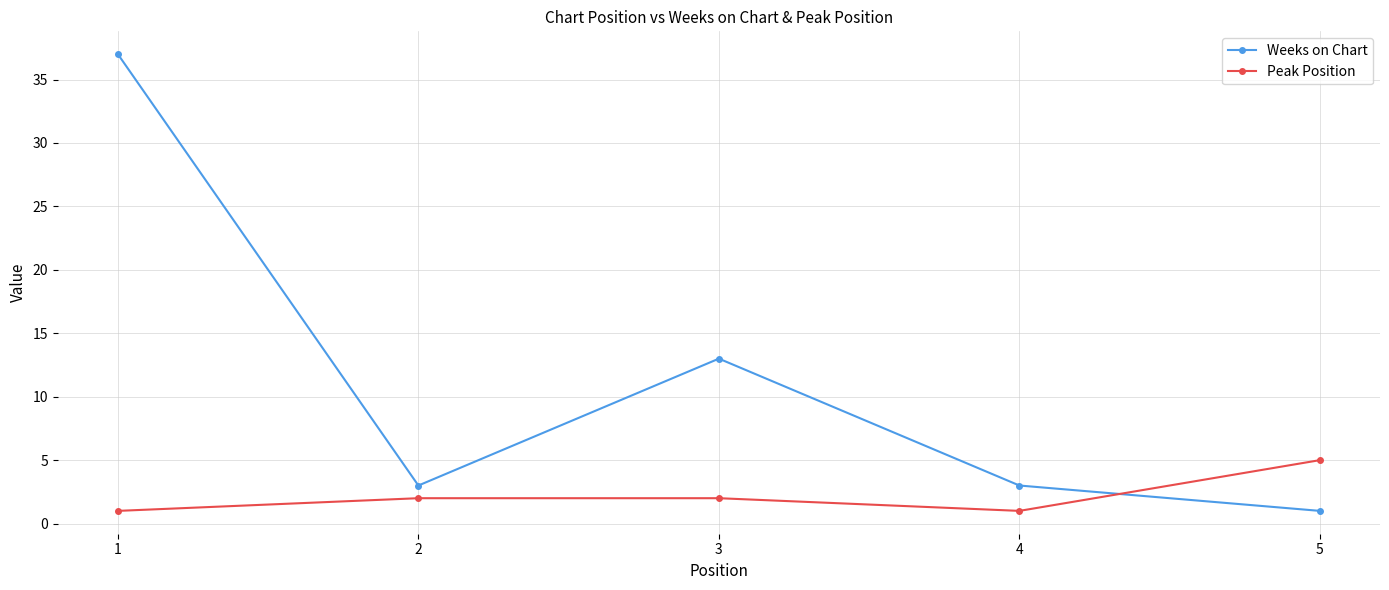

Which series has the largest total across all categories?

Weeks on Chart